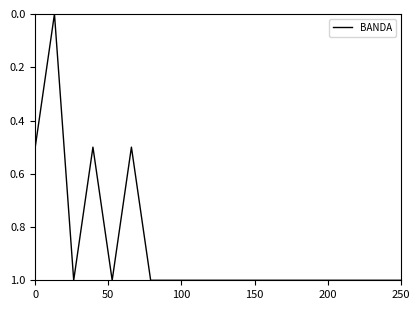

How many positive values are there?

19